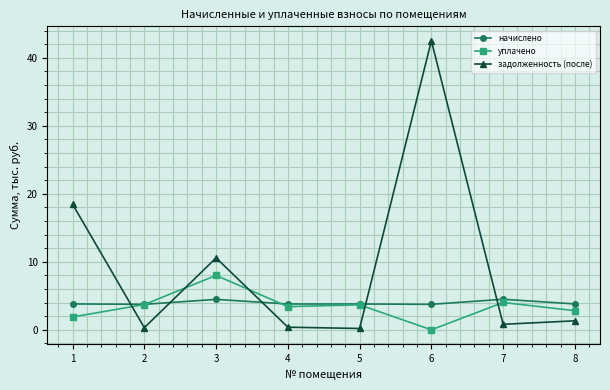

At which category does the chart reach its peak across all series?

6